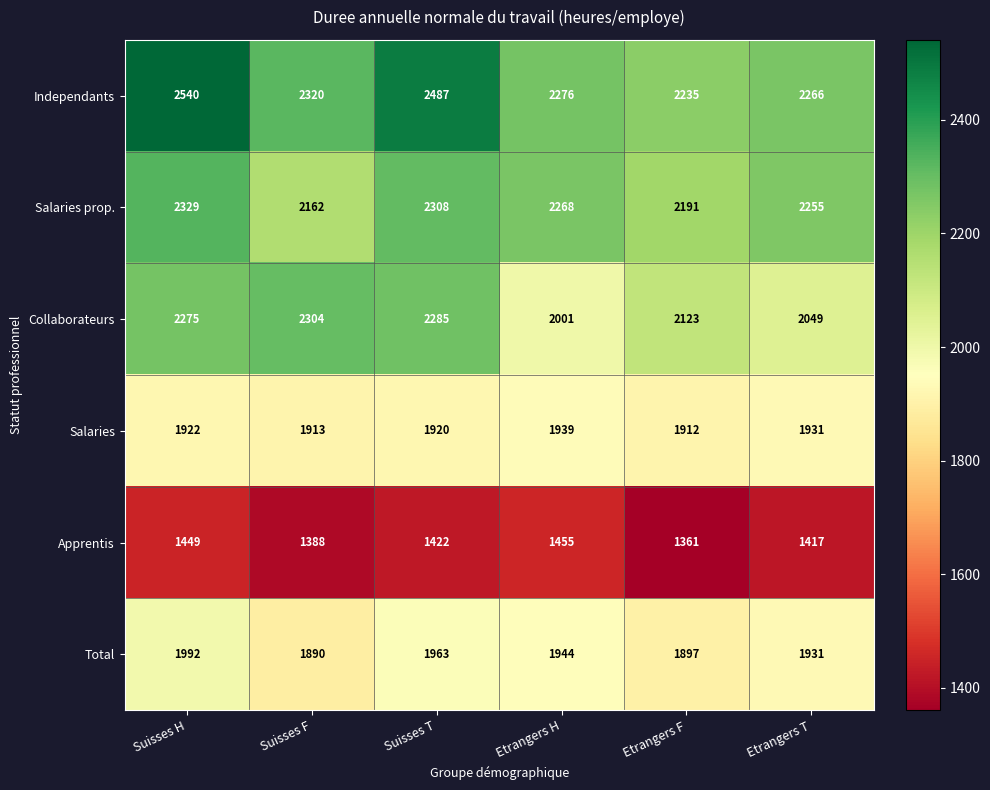

What is the difference between the highest and lowest values at Suisses H?

1091